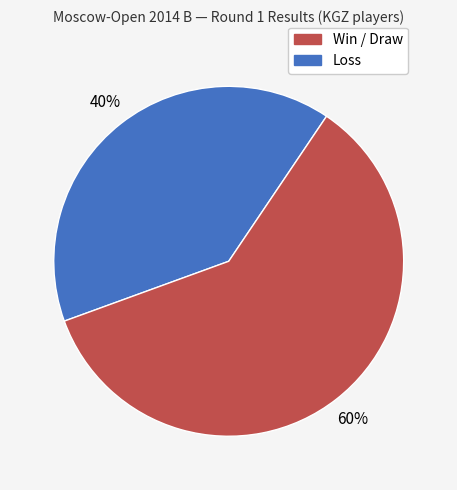

To the nearest percent, what is the difference between the largest and smallest slice percentages?

20%